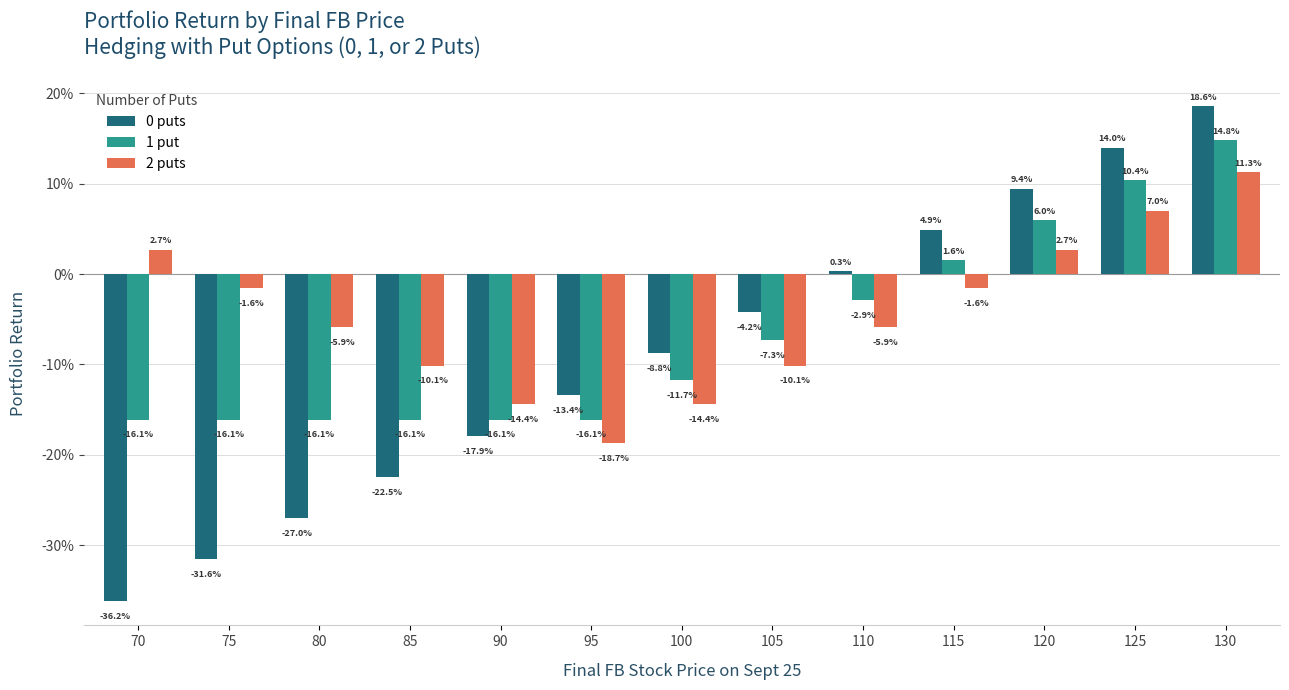

Are the bars horizontal?

No